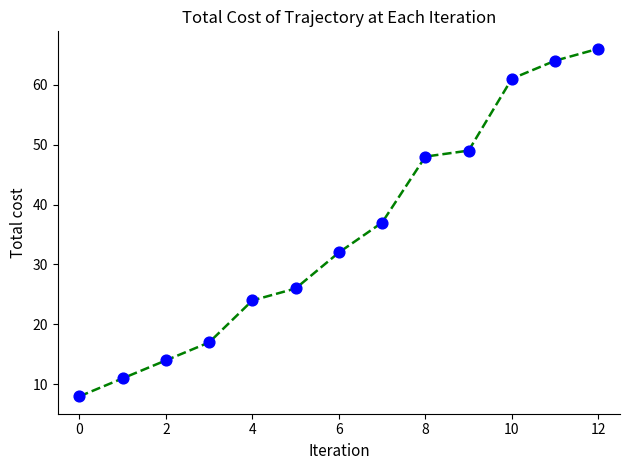

What is the difference between the maximum and minimum values?

58